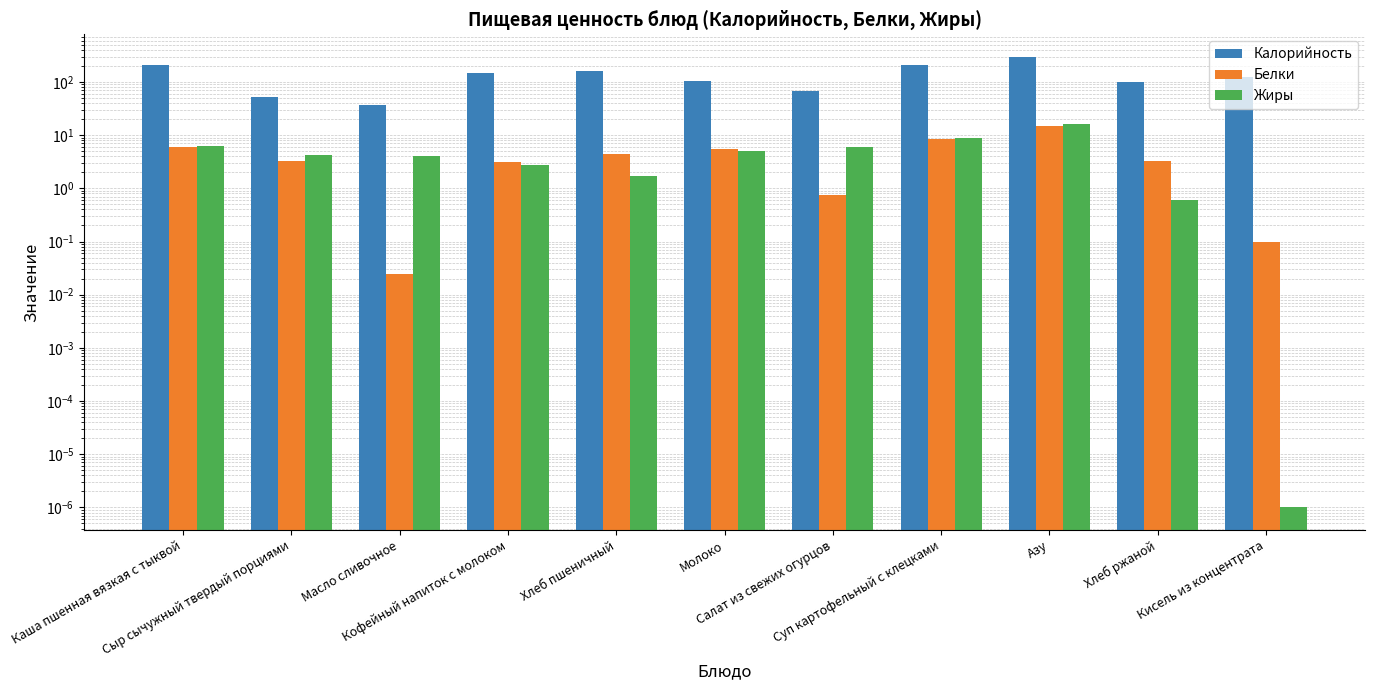

At Кисель из концентрата, list the series in order from largest to smallest.

Калорийность, Белки, Жиры